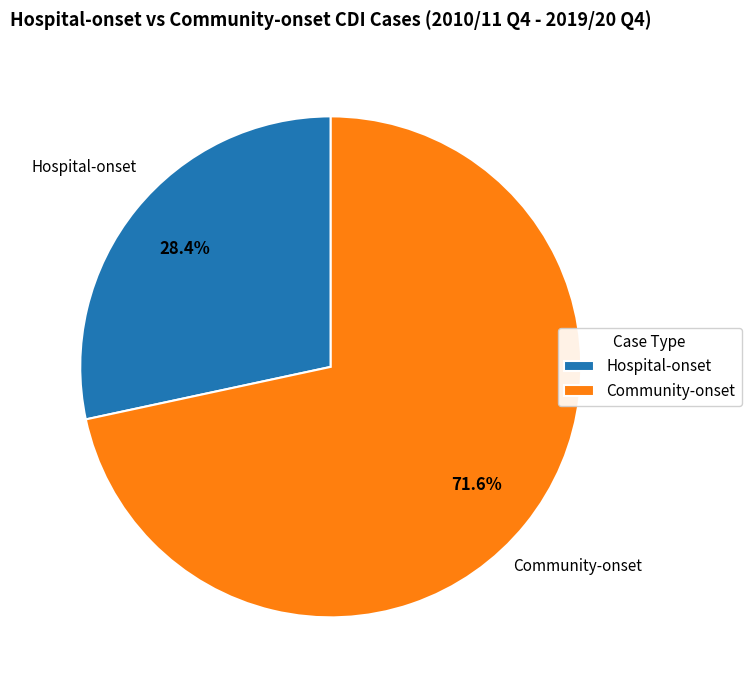

Rank the categories by value from highest to lowest.

Community-onset, Hospital-onset